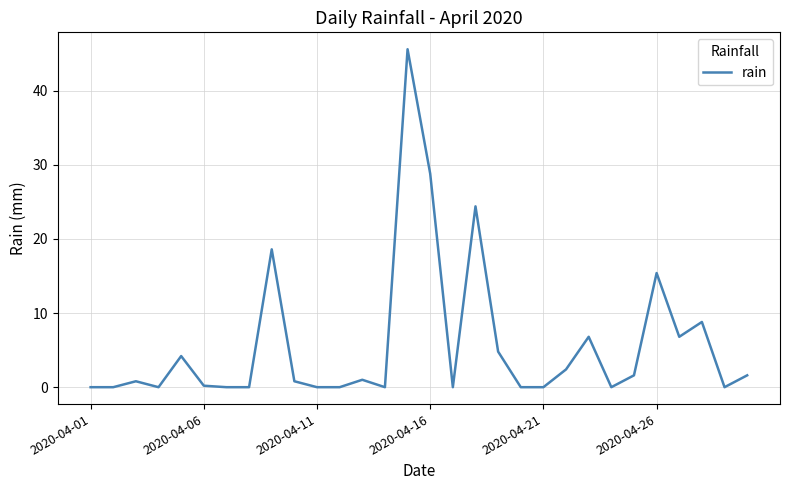

What is the greatest value displayed?

45.6